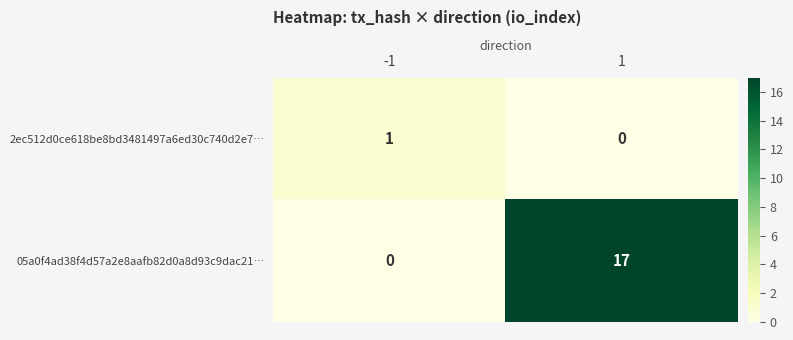

What is the spread (max minus min) of values at -1?

1